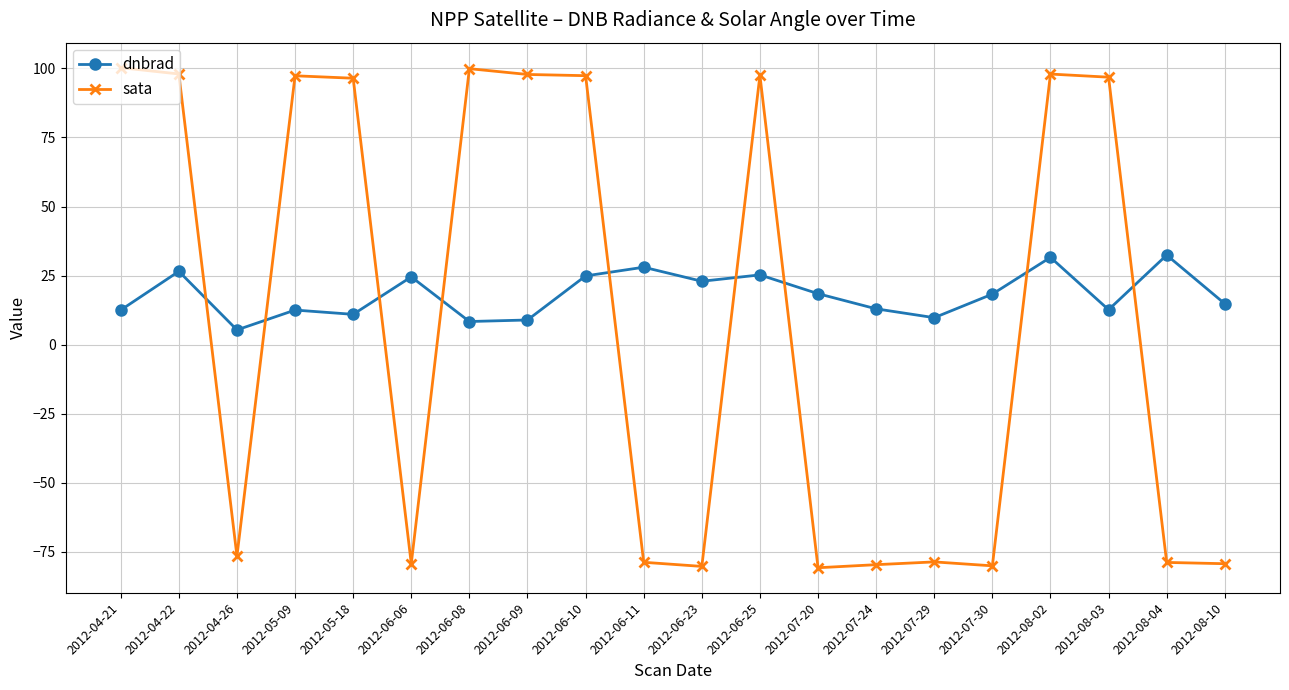

What is the label of the 17th point from the left?

2012-08-02